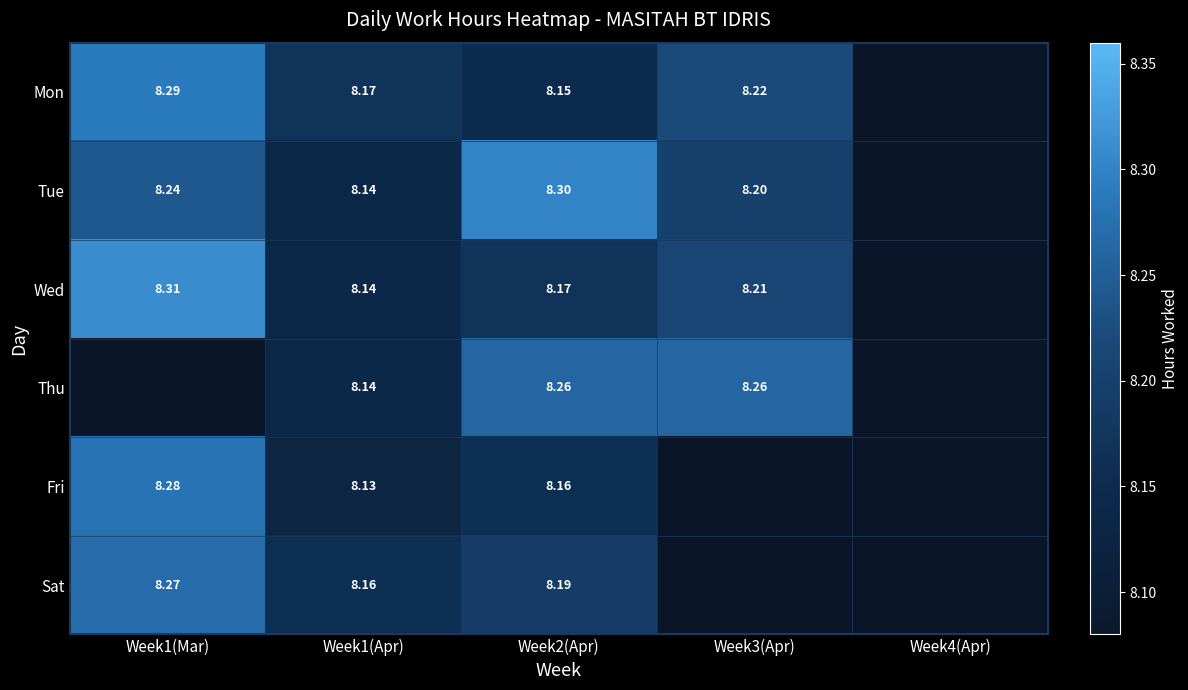

What is the spread (max minus min) of values at Week2(Apr)?

0.2